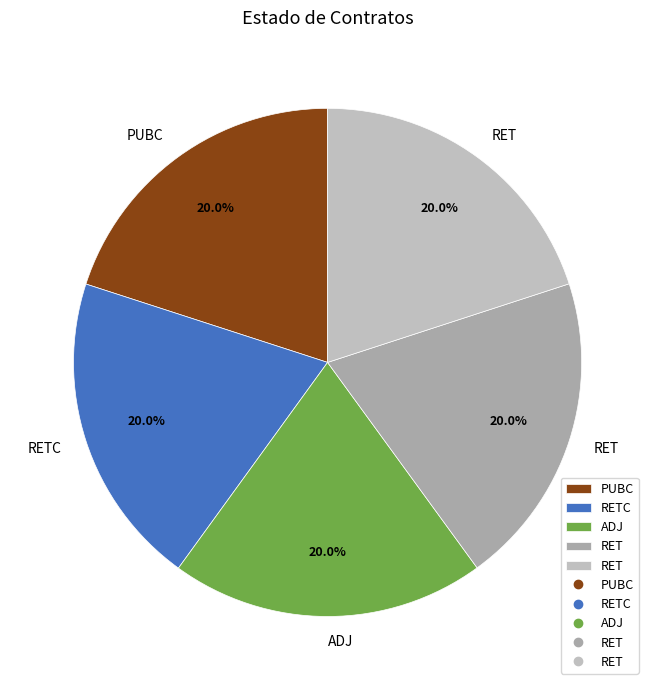

Is there a majority slice in this chart?

No